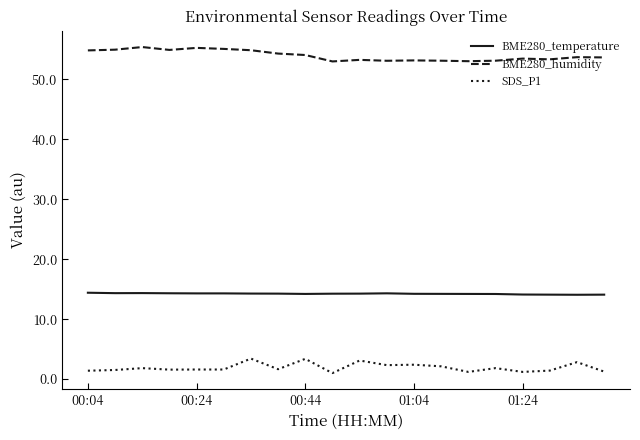

What is the maximum value for BME280_humidity?

55.4